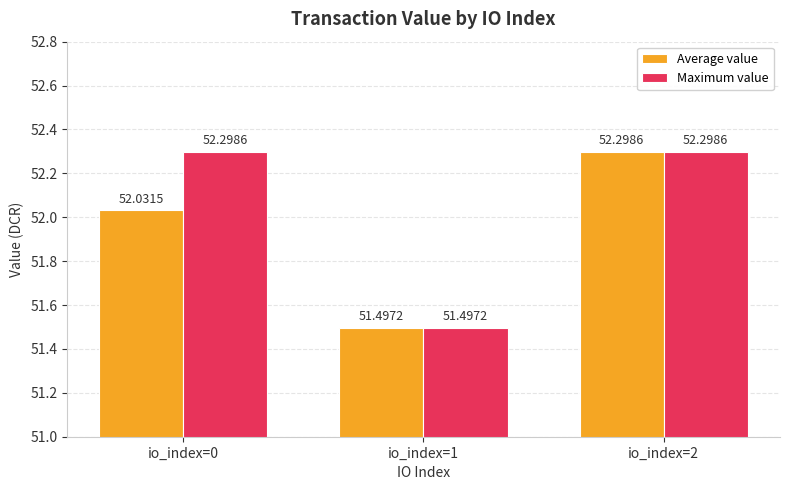

What is the difference between the second highest and minimum values in the Maximum value series?

0.8